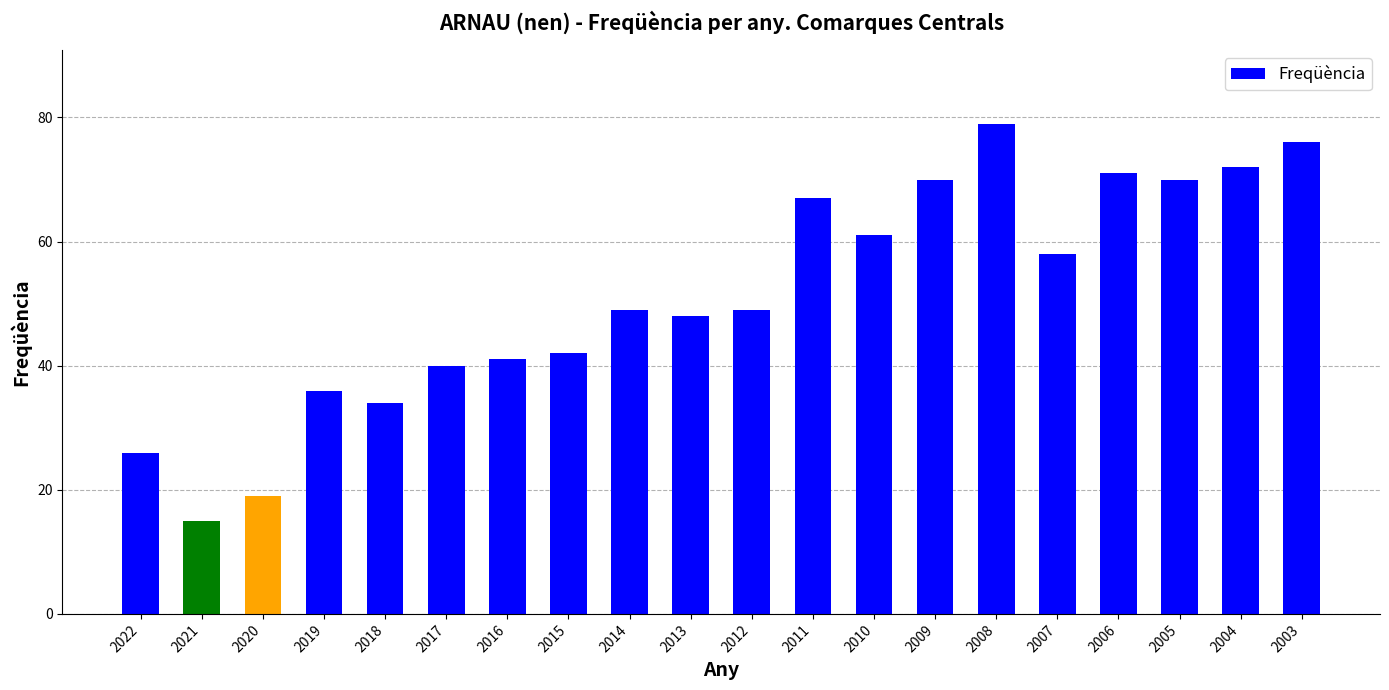

What is the maximum value shown in the chart?

79